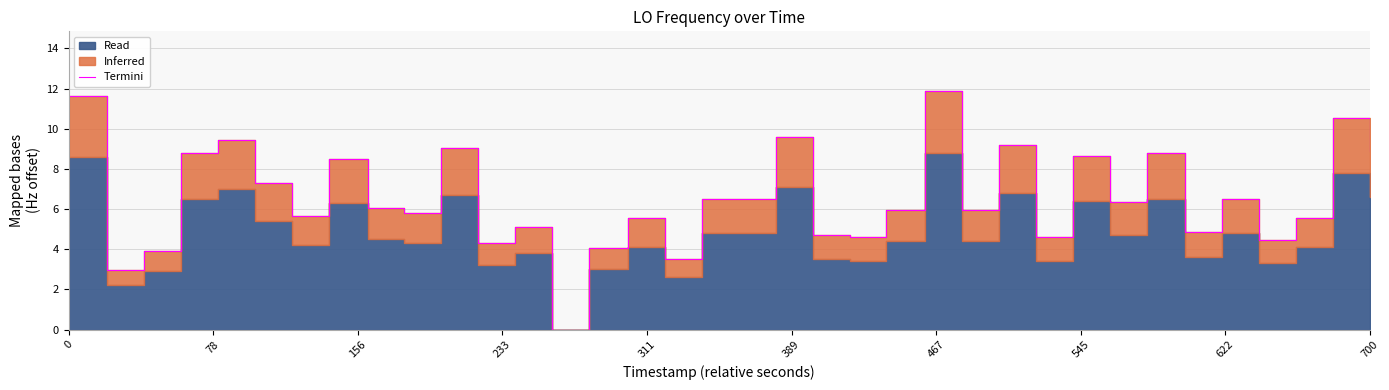

Is it true that the value at 38 is 14.4?

False